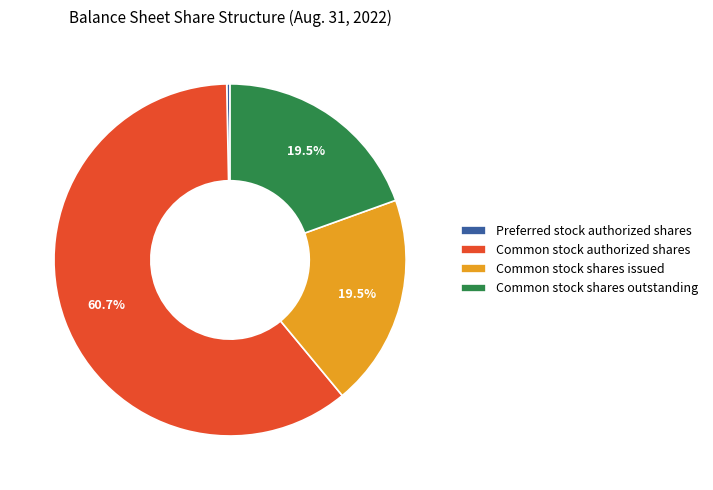

Between Preferred stock authorized shares and Common stock shares outstanding, which is larger?

Common stock shares outstanding